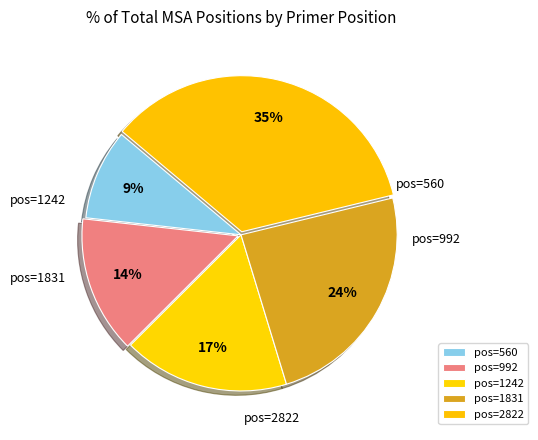

Count the number of slices in the pie.

5